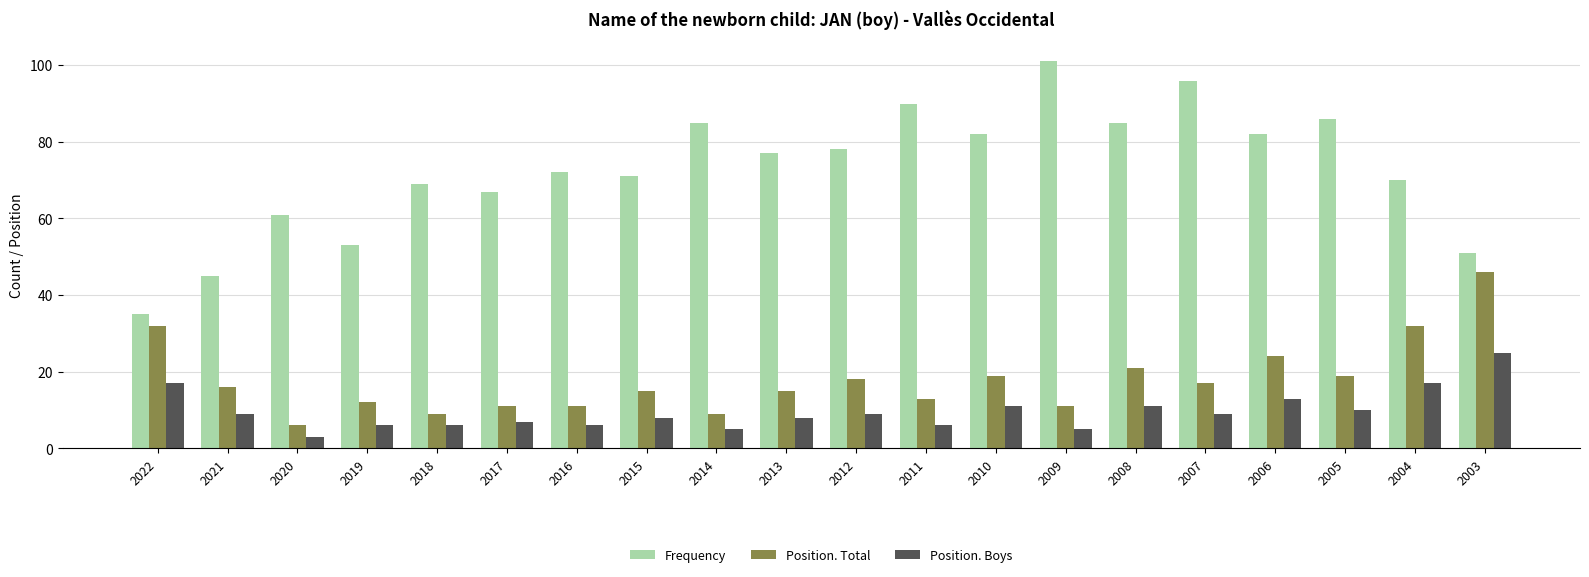

At which label does Frequency reach its peak?

2009